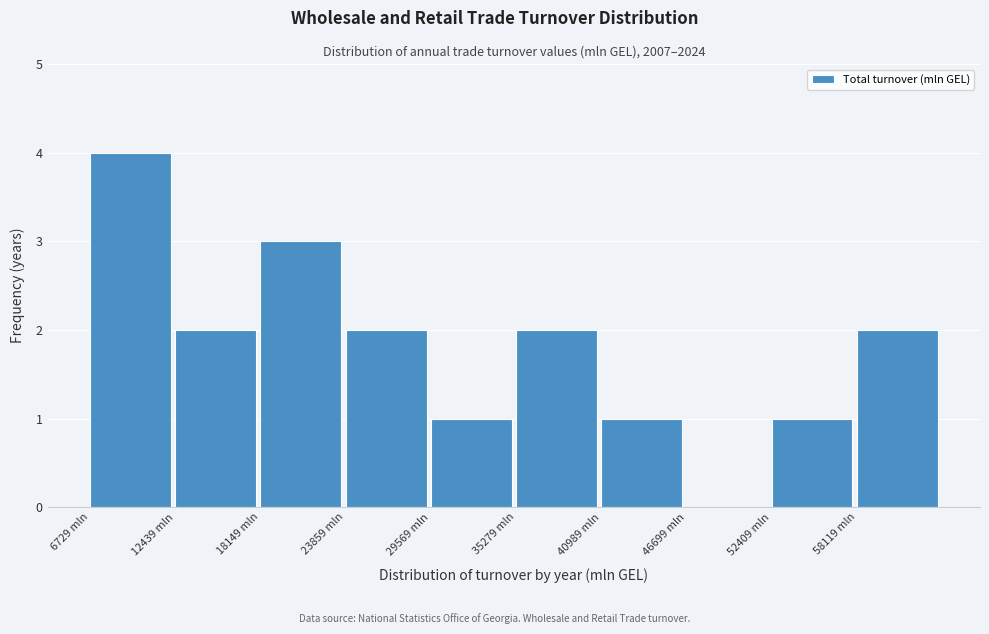

Reading left to right, list every bar in this chart as the range it spans on the x-axis followed by its height. Neither the bar edges nor the heights are printed on the chart, so give them approximately, as read against the axes.

7000 to 12000: 4
12000 to 18000: 2
18000 to 24000: 3
24000 to 30000: 2
30000 to 35000: 1
35000 to 41000: 2
41000 to 47000: 1
47000 to 52000: 0
52000 to 58000: 1
58000 to 64000: 2